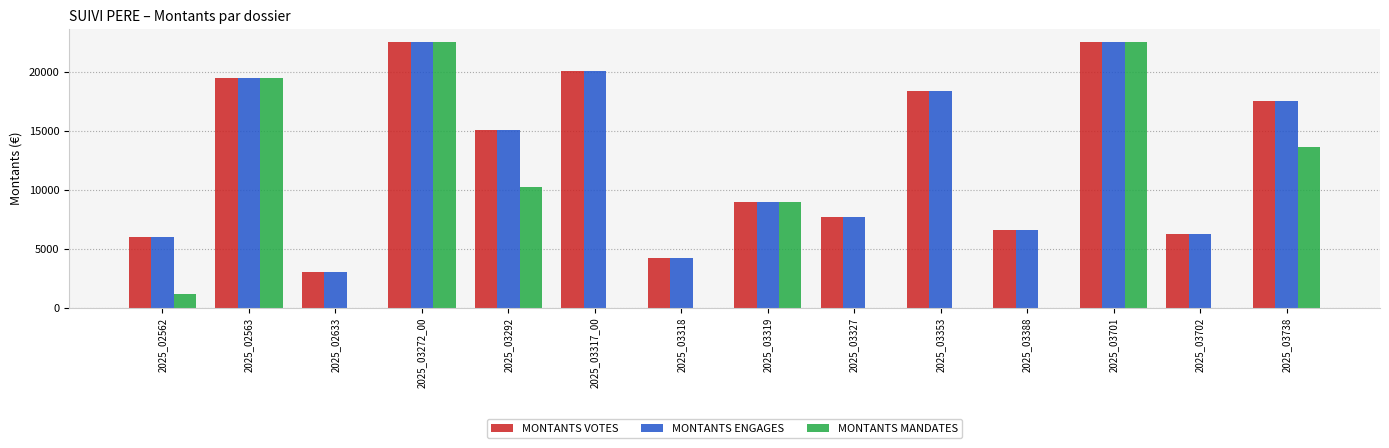

Reading left to right, transcribe all the data shown in this chart.

MONTANTS VOTES: 2025_02562=5984.0	2025_02563=19499.0	2025_02633=3036.0	2025_03272_00=22500.0	2025_03292=15058.0	2025_03317_00=20097.0	2025_03318=4235.0	2025_03319=8922.0	2025_03327=7715.0	2025_03353=18387.0	2025_03388=6566.0	2025_03701=22500.0	2025_03702=6285.0	2025_03738=17562.0
MONTANTS ENGAGES: 2025_02562=5984.0	2025_02563=19499.0	2025_02633=3036.0	2025_03272_00=22500.0	2025_03292=15058.0	2025_03317_00=20097.0	2025_03318=4235.0	2025_03319=8922.0	2025_03327=7715.0	2025_03353=18387.0	2025_03388=6566.0	2025_03701=22500.0	2025_03702=6285.0	2025_03738=17562.0
MONTANTS MANDATES: 2025_02562=1196.8	2025_02563=19499.0	2025_02633=0.0	2025_03272_00=22500.0	2025_03292=10199.0	2025_03317_00=0.0	2025_03318=0.0	2025_03319=8922.0	2025_03327=0.0	2025_03353=0.0	2025_03388=0.0	2025_03701=22500.0	2025_03702=0.0	2025_03738=13649.3